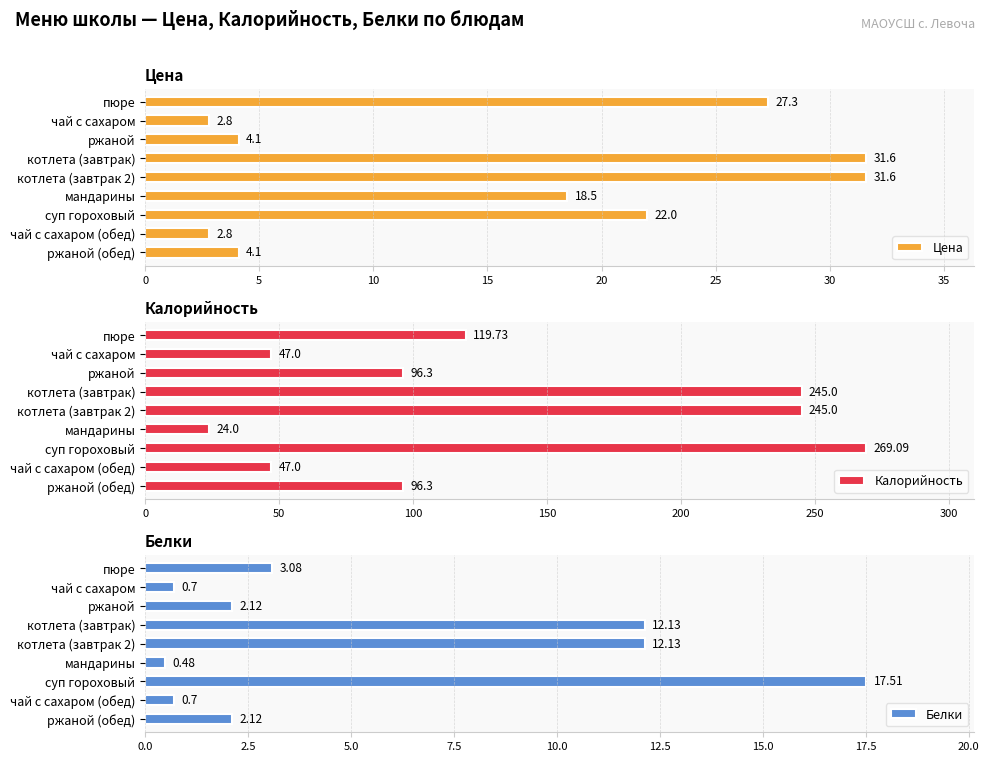

The Цена series shows 2.8 at чай с сахаром (обед). True or false?

True